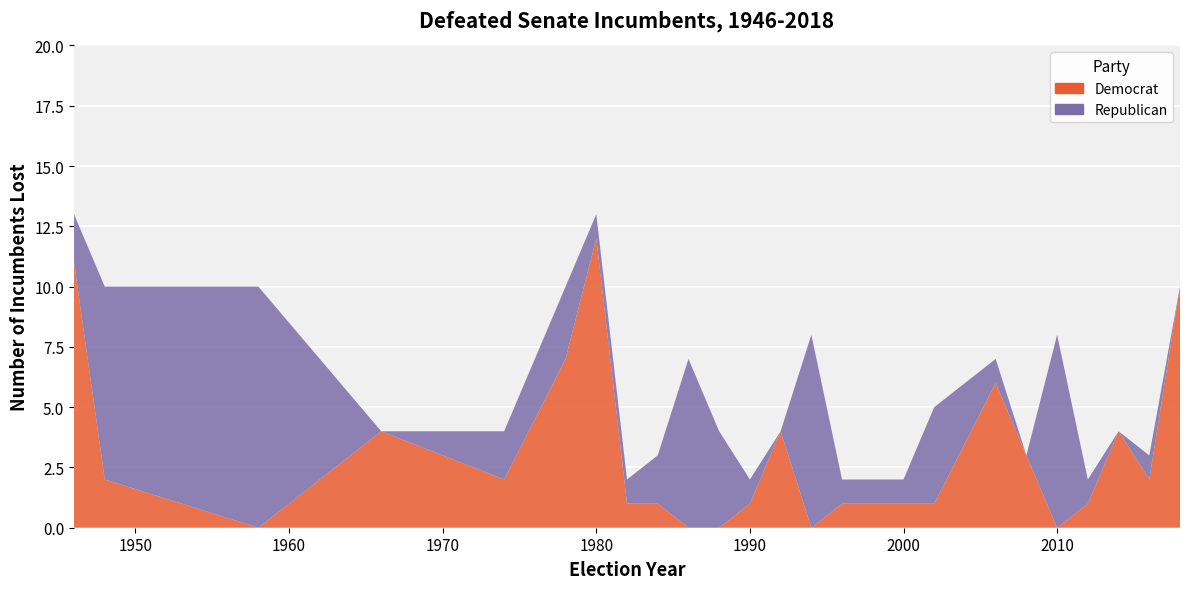

Reading left to right, extract all data points from this chart.

Democrat: 11	2	0	4	2	7	12	1	1	0	0	1	4	0	1	1	1	6	3	0	1	4	2	10
Republican: 2	8	10	0	2	3	1	1	2	7	4	1	0	8	1	1	4	1	0	8	1	0	1	0